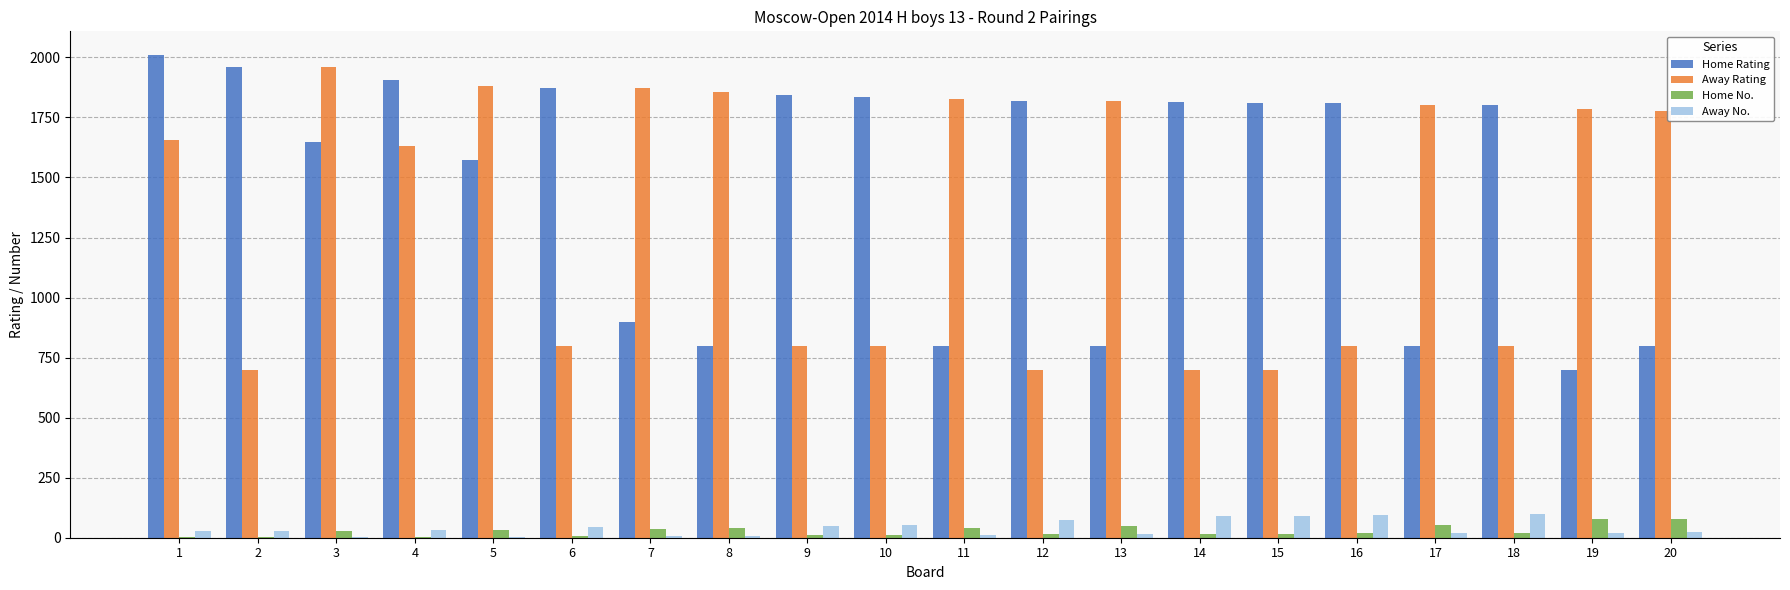

Which series has the largest total across all categories?

Home Rating